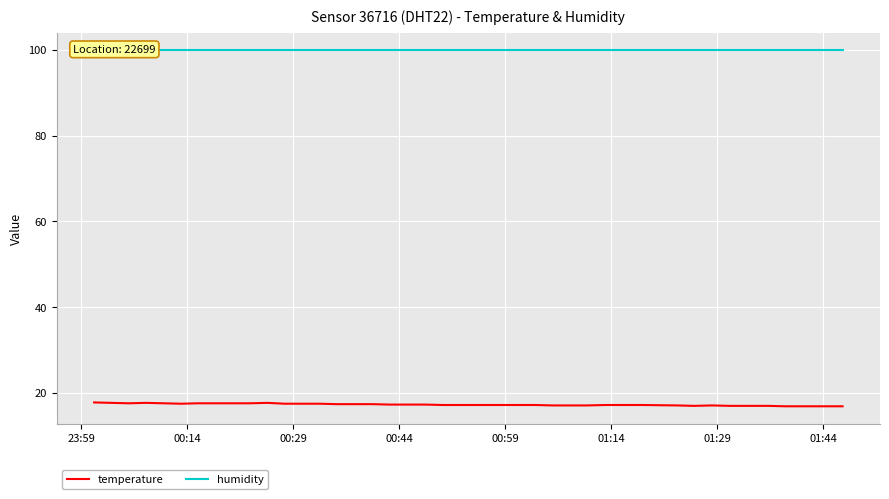

What is the minimum value for temperature?

16.9